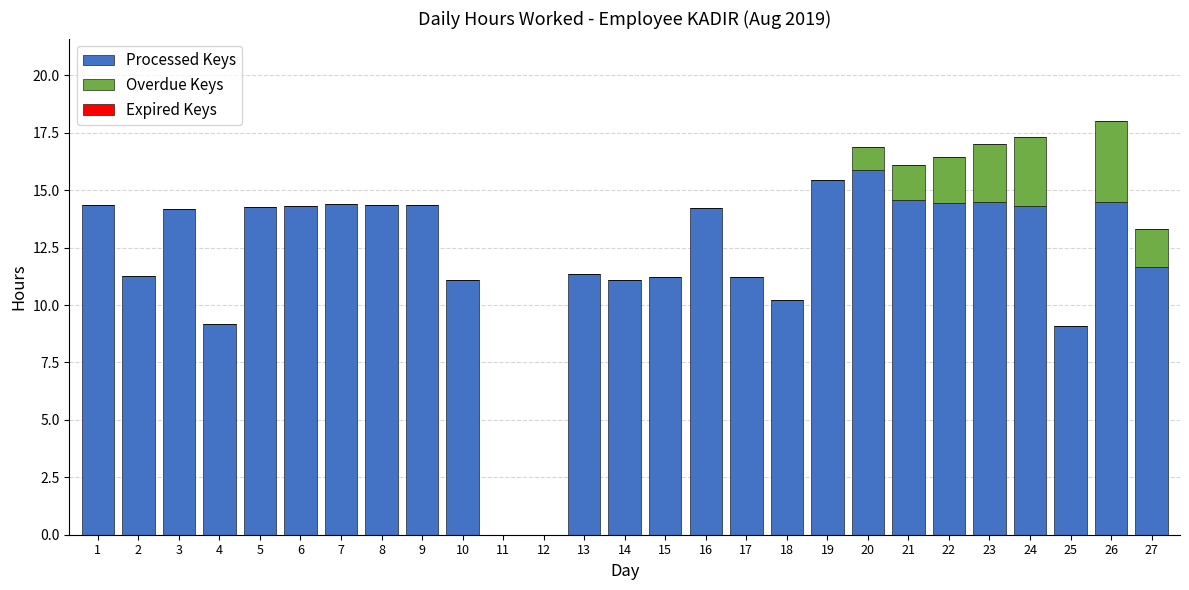

What is the total value across all series at 2?

11.3